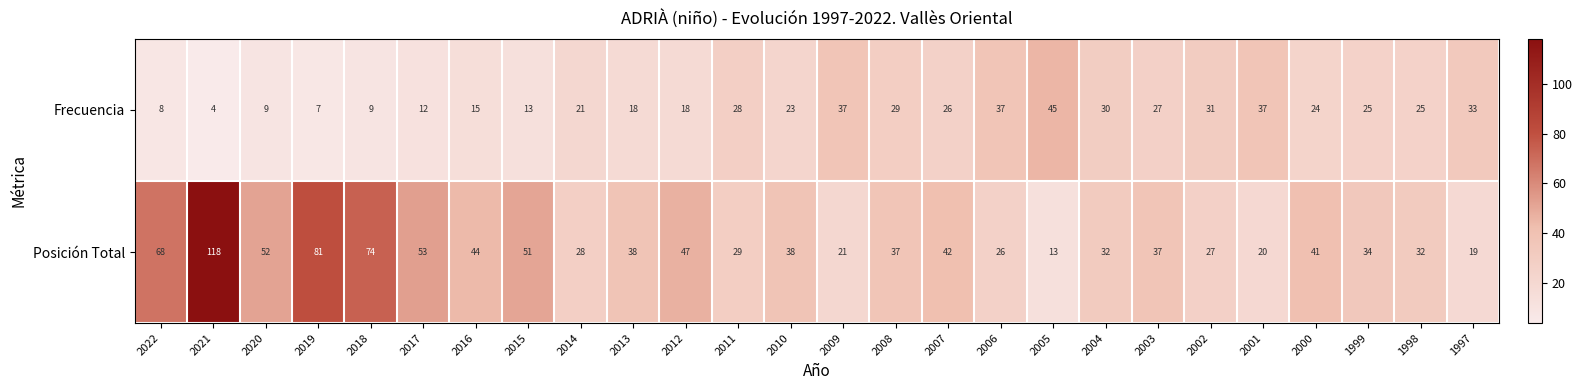

Is it true that Frecuencia equals 23 at 2010?

True